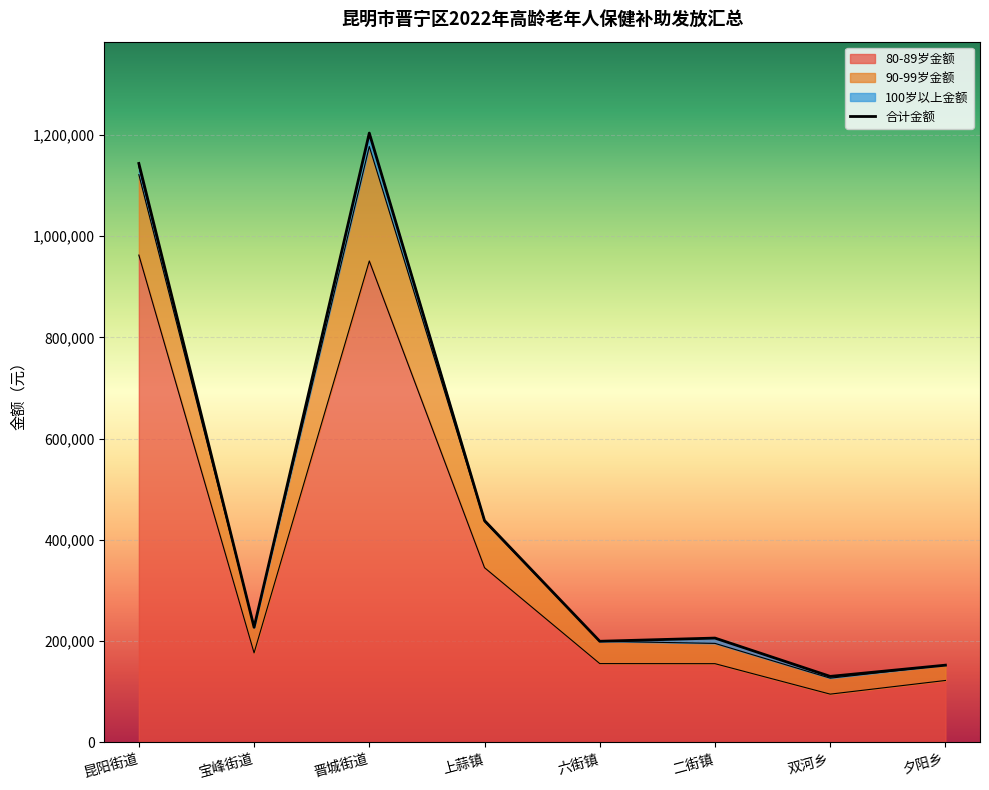

Which series has the largest range (max minus min)?

合计金额